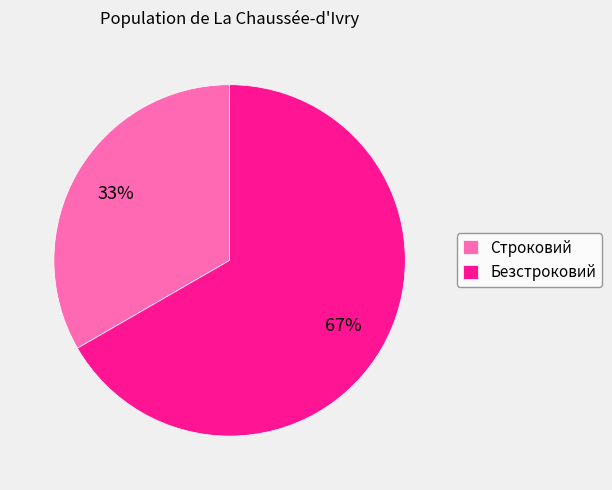

To the nearest percent, what is the average slice percentage?

50%